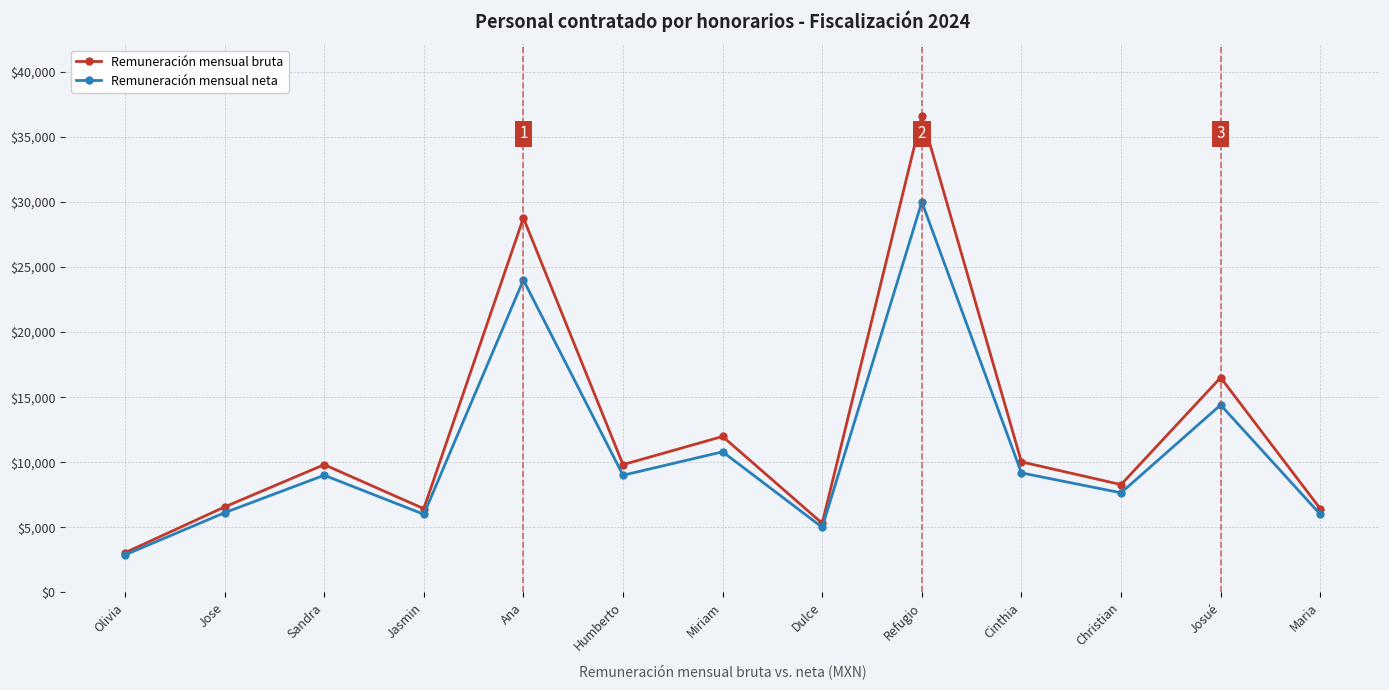

How many interior local valleys does the Remuneración mensual bruta series have?

4